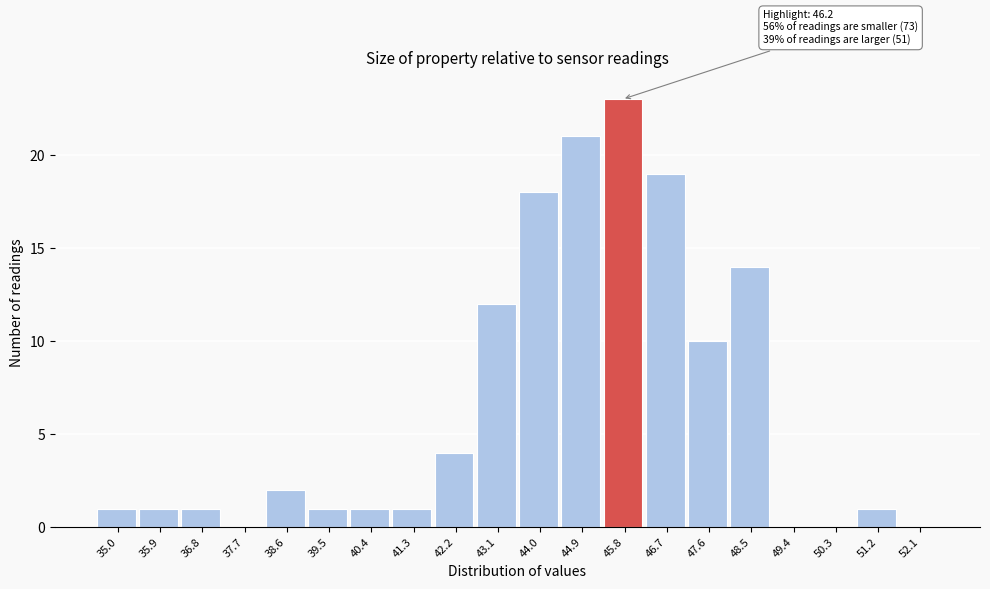

Reading right to left, list all the values displayed in this chart.

52.1=0	51.2=1	50.3=0	49.4=0	48.5=14	47.6=10	46.7=19	45.8=23	44.9=21	44.0=18	43.1=12	42.2=4	41.3=1	40.4=1	39.5=1	38.6=2	37.7=0	36.8=1	35.9=1	35.0=1